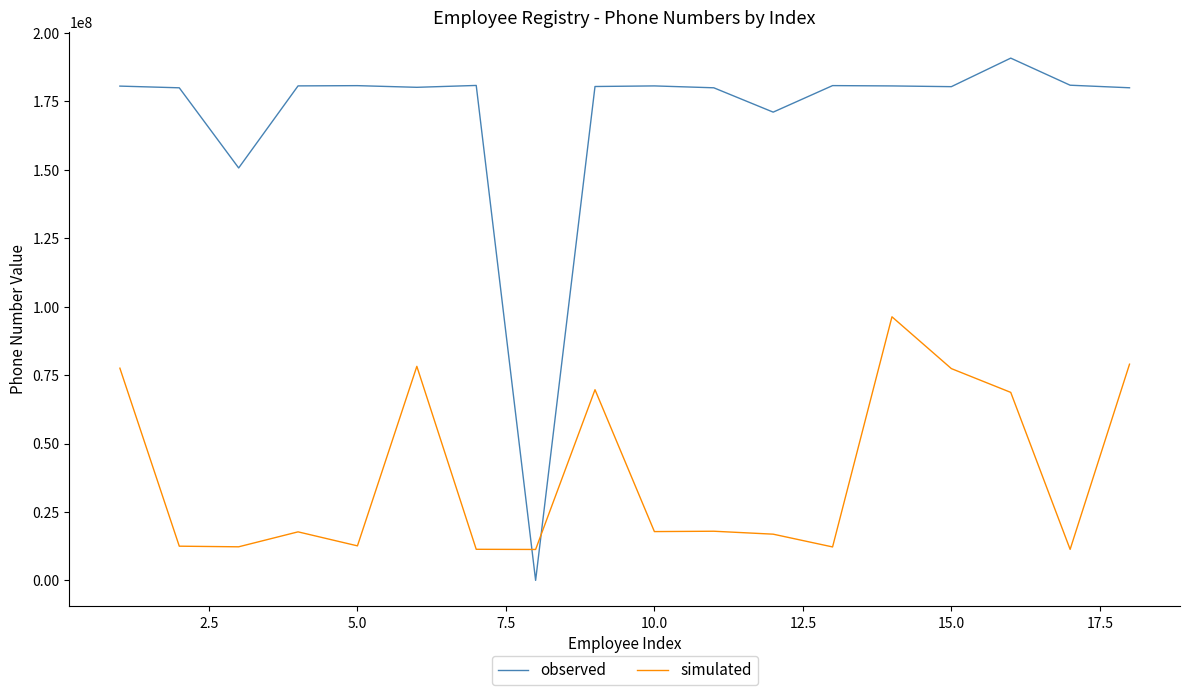

What is the smallest value displayed?

11